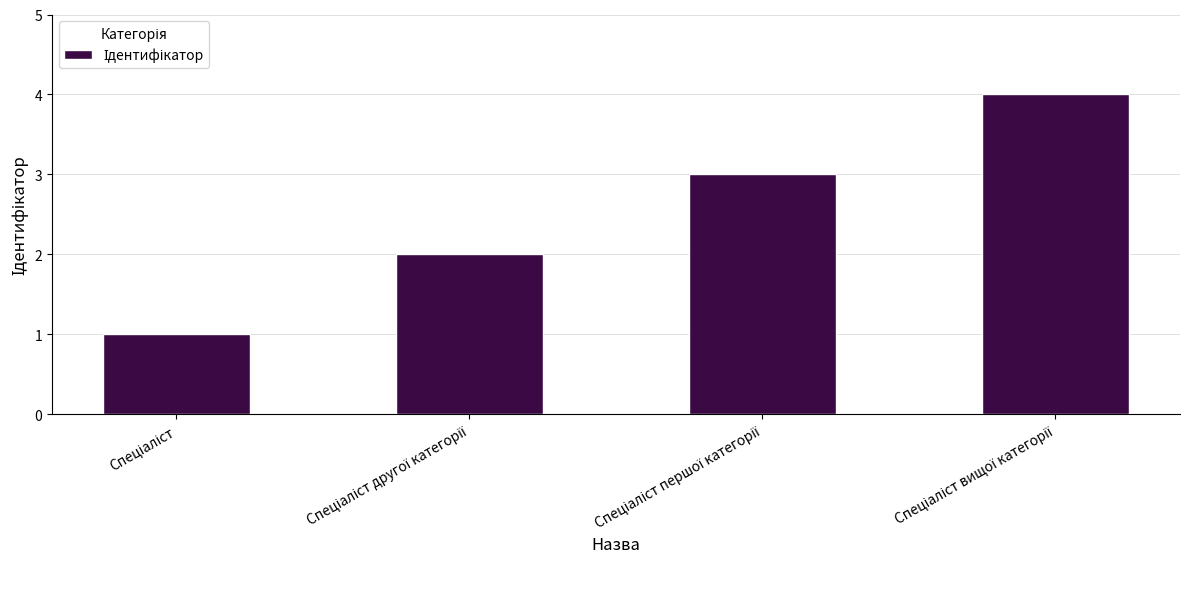

What is the sum of all values?

10